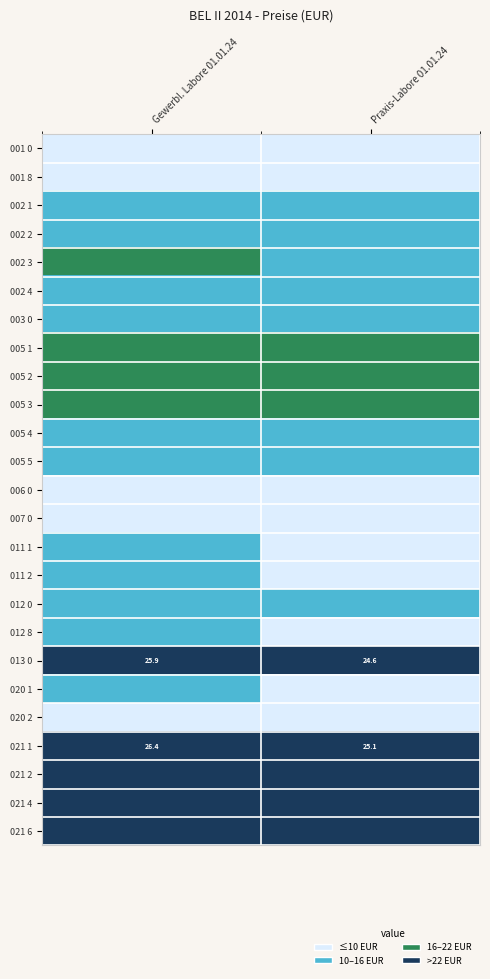

The value of 005 5 at Praxis-Labore 01.01.24 is 1. True or false?

False